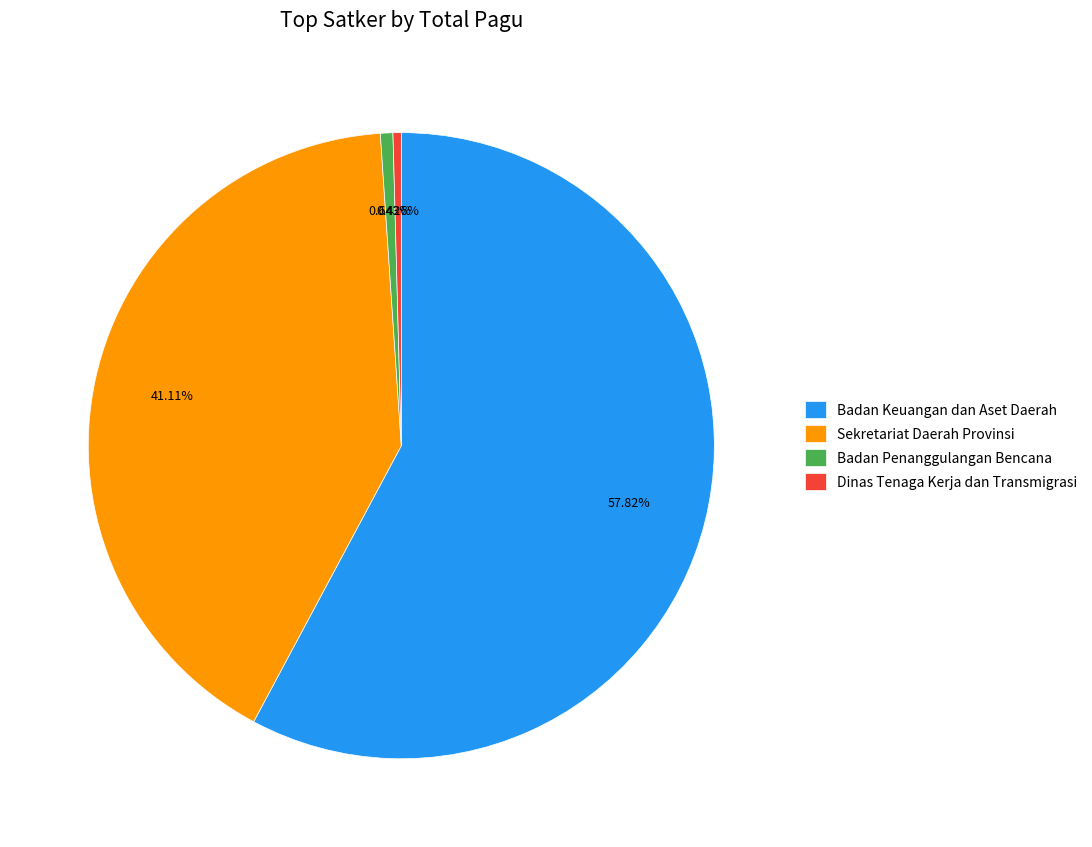

Approximately how many times larger is the value at Badan Keuangan dan Aset Daerah compared to Sekretariat Daerah Provinsi?

1.4